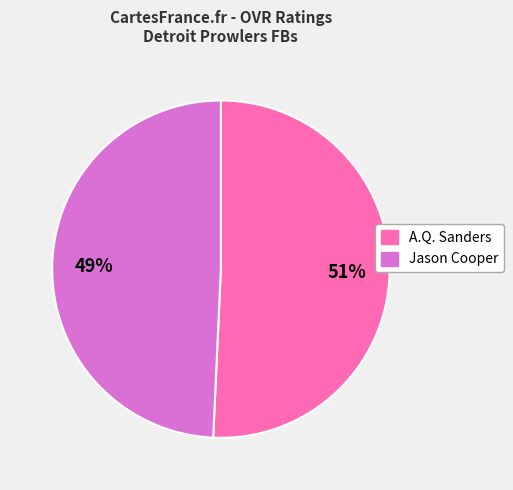

To the nearest percent, what is the average slice percentage?

50%